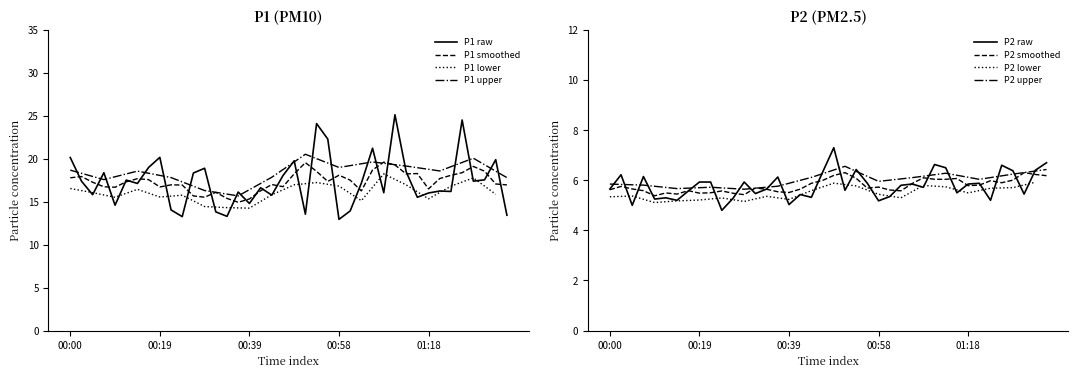

In P1, how many points are higher than both neighbors (excluding endpoints)?

13